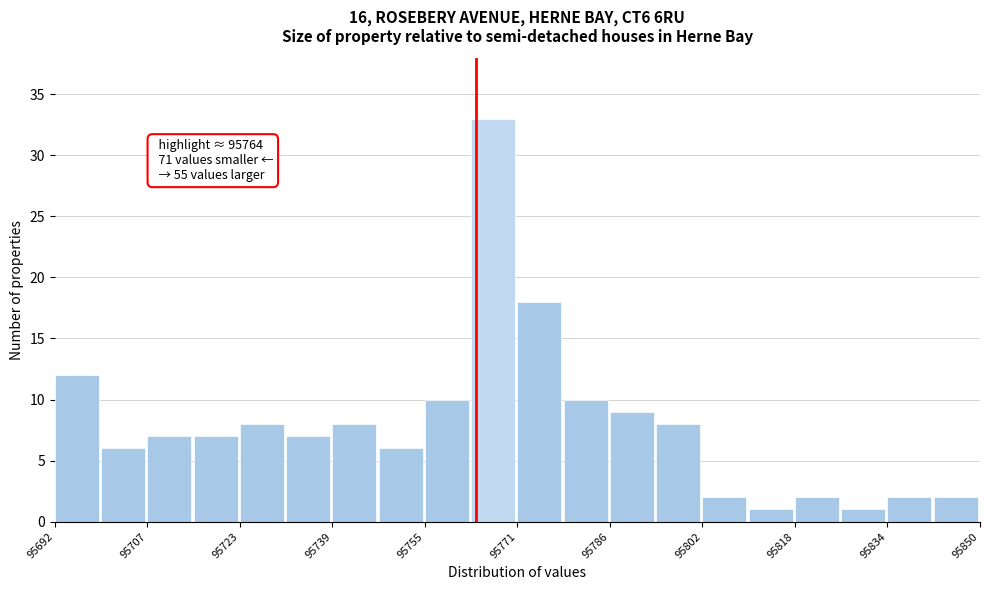

Read against the x-axis, roughly where is the centre of the tallest bar?

95766